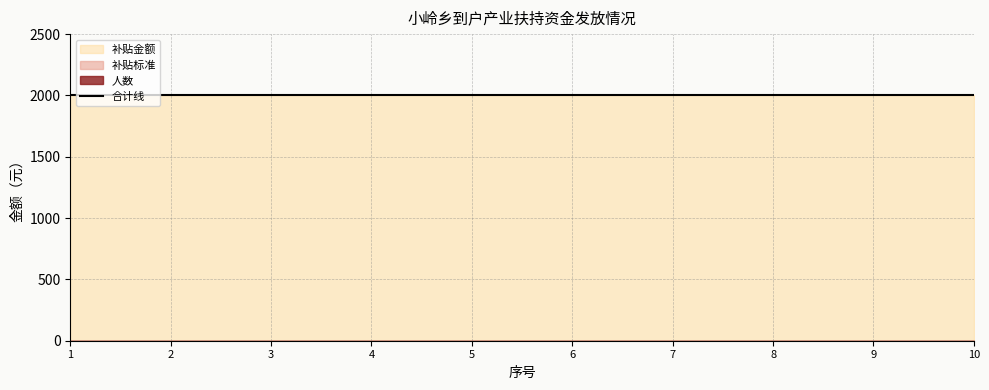

List the series in order of their peak value, highest first.

补贴金额, 人数, 补贴标准